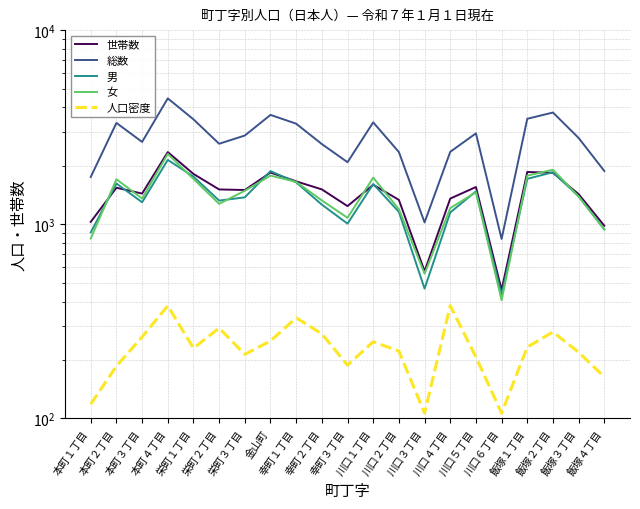

What is the spread (max minus min) of values at 本町３丁目?

2392.1